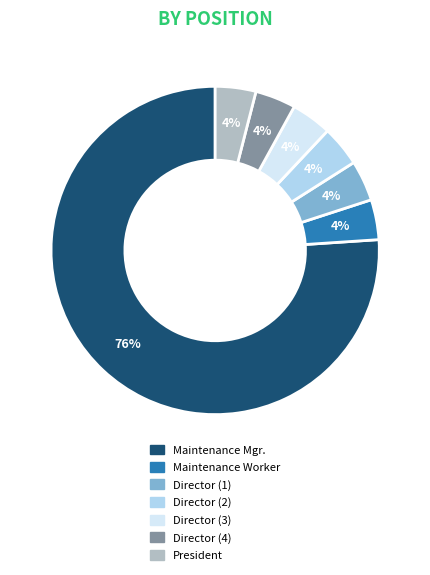

Is the sum of Director (3) and Maintenance Mgr. greater than half?

Yes